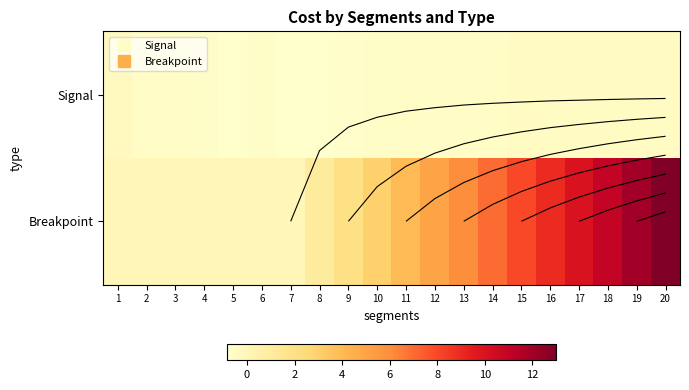

Read the Signal value at 8.

-0.8